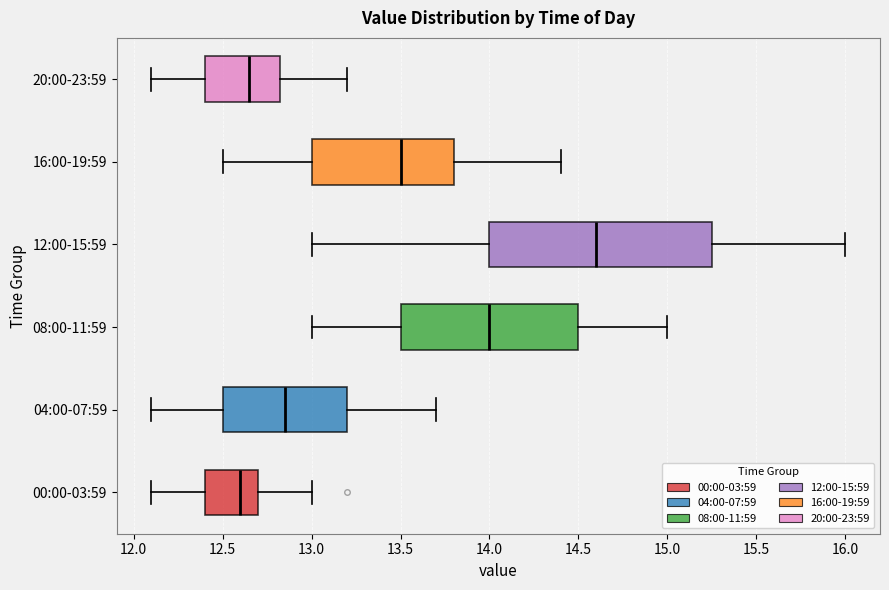

Which box has the furthest to the right median line?

12:00-15:59